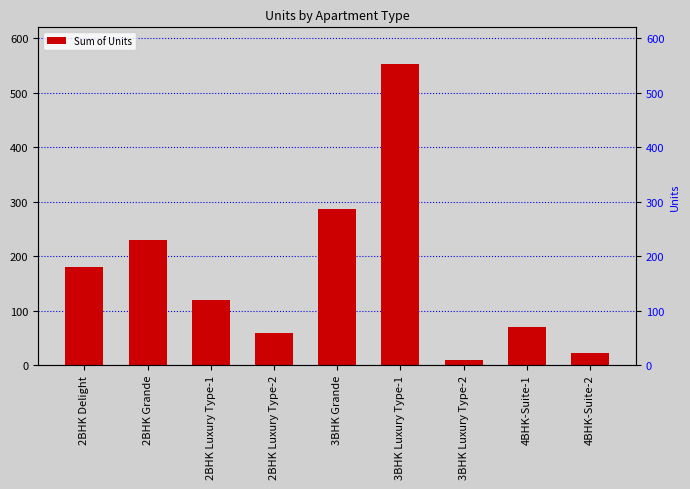

What is the sum of the values at 3BHK Luxury Type-2 and 2BHK Luxury Type-2?

68